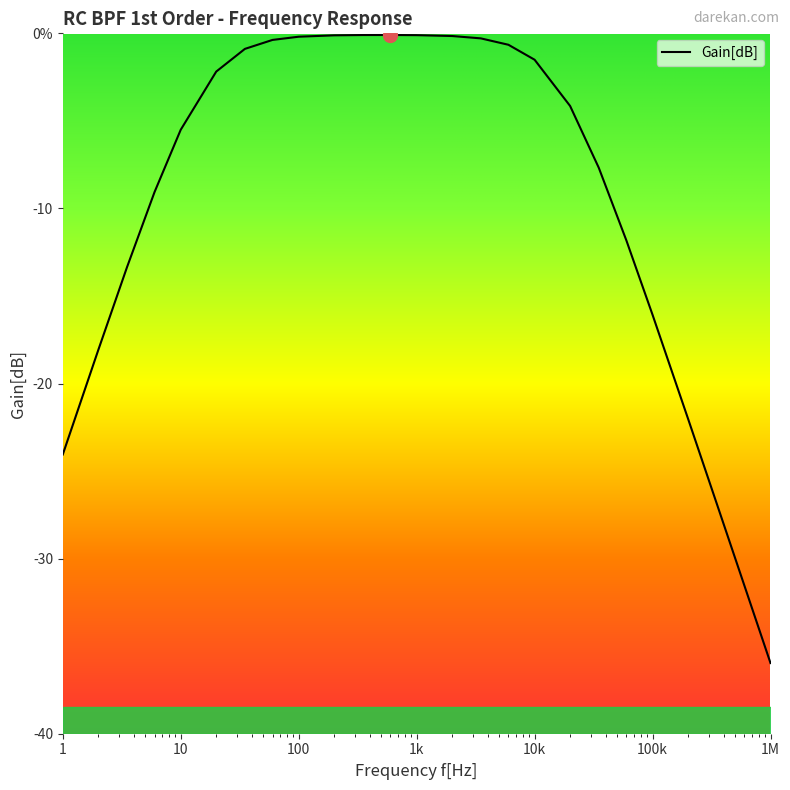

What is the average value?

-9.3